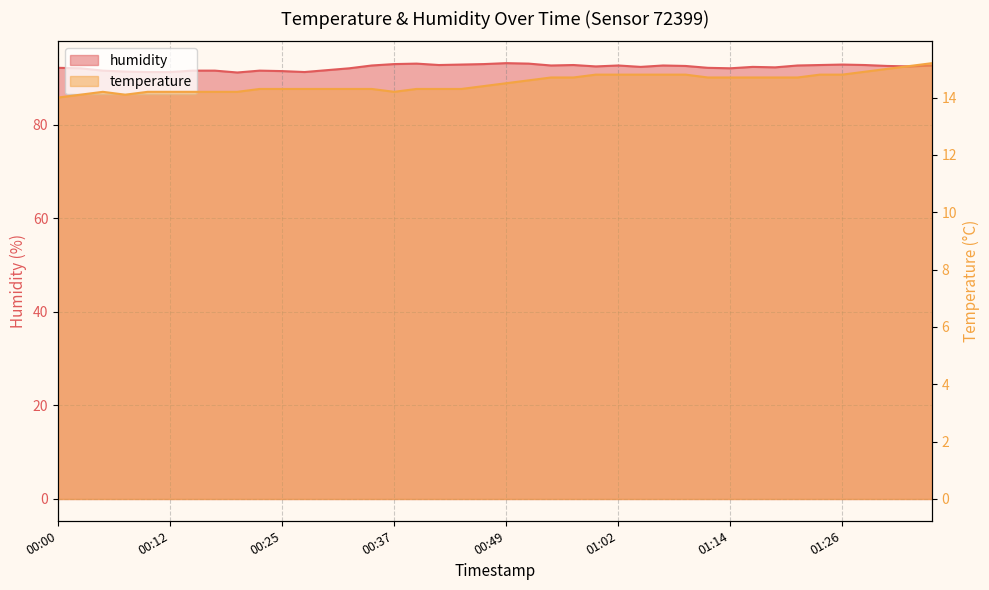

Which series changed the most between 00:07 and 00:54?

humidity